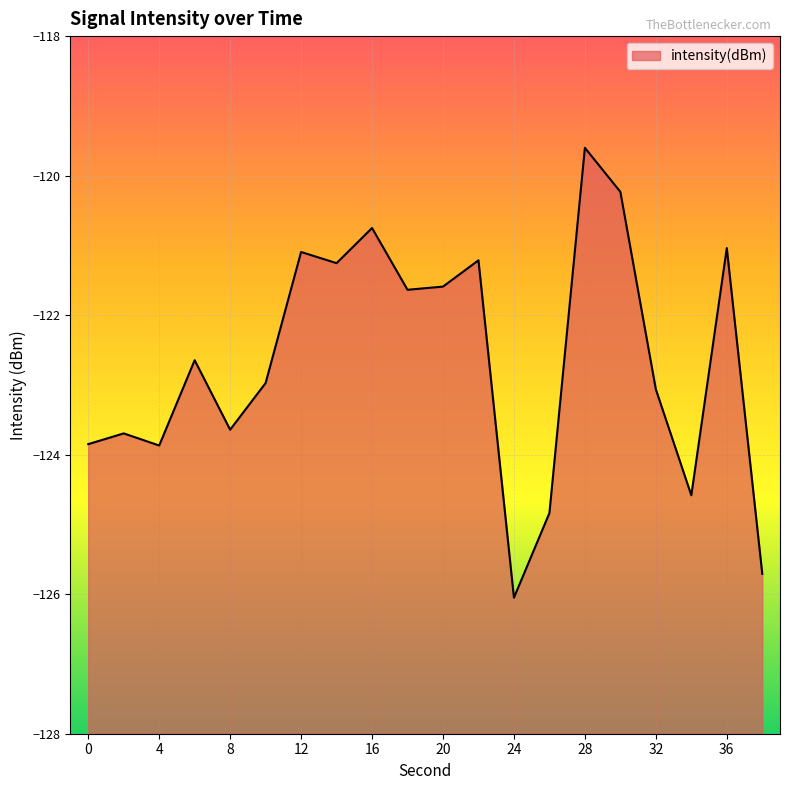

Reading left to right, what are all the values shown in this chart?

0=-123.8	2=-123.7	4=-123.9	6=-122.6	8=-123.6	10=-123.0	12=-121.1	14=-121.3	16=-120.8	18=-121.6	20=-121.6	22=-121.2	24=-126.0	26=-124.8	28=-119.6	30=-120.2	32=-123.1	34=-124.6	36=-121.0	38=-125.7